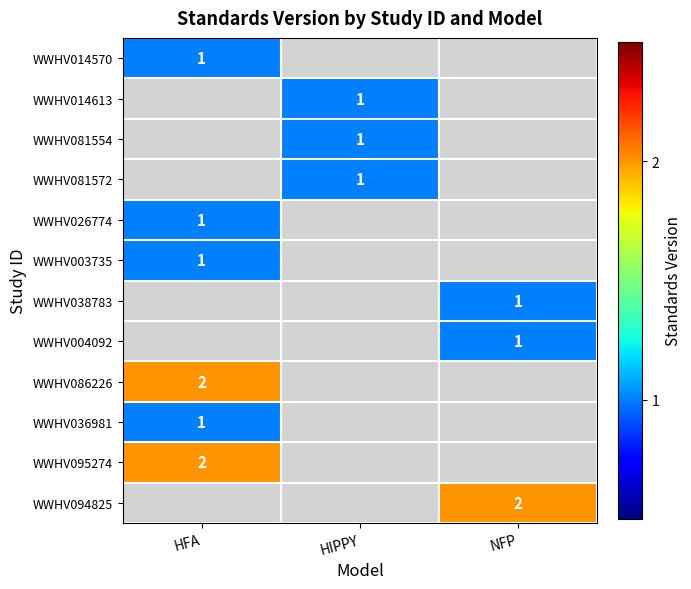

Between NFP and HFA, which is larger?

HFA